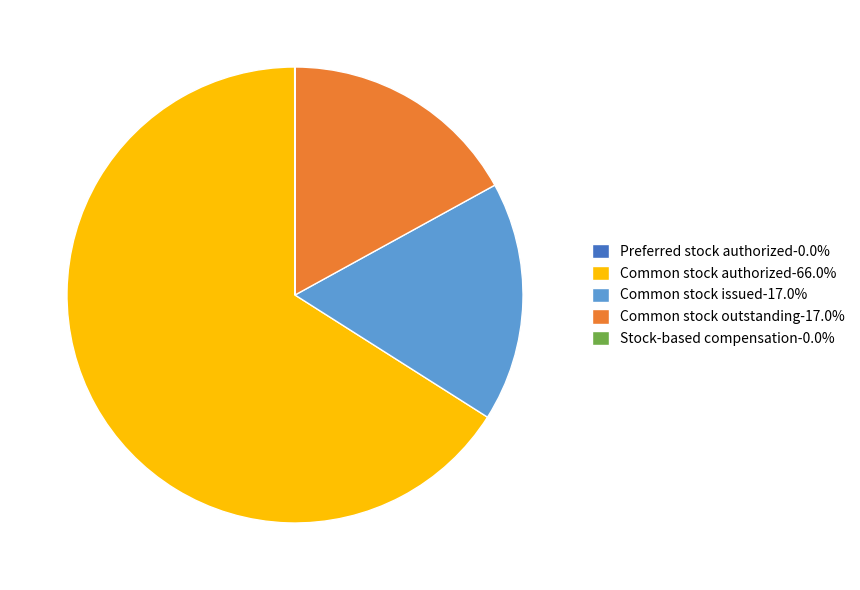

Is Common stock authorized-66.0% the majority of the pie?

Yes